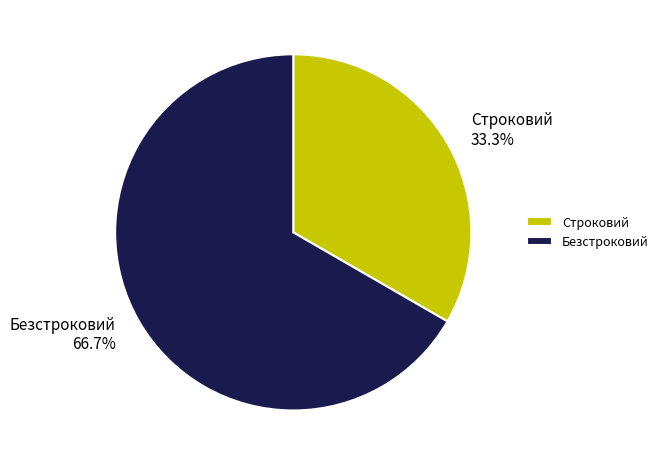

To the nearest percent, what is the combined percentage of Безстроковий and Строковий?

100%